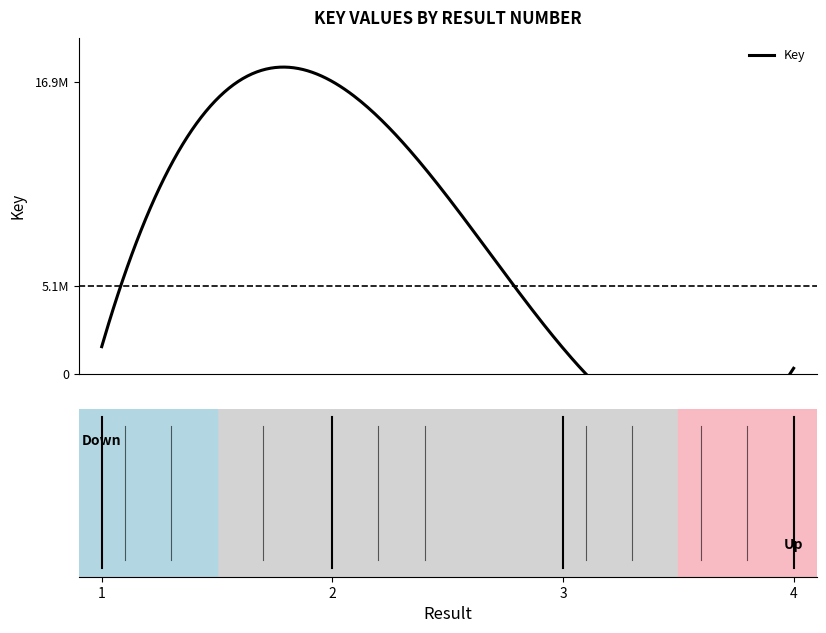

What is the ratio of the value at 4 to the value at 1?

0.2